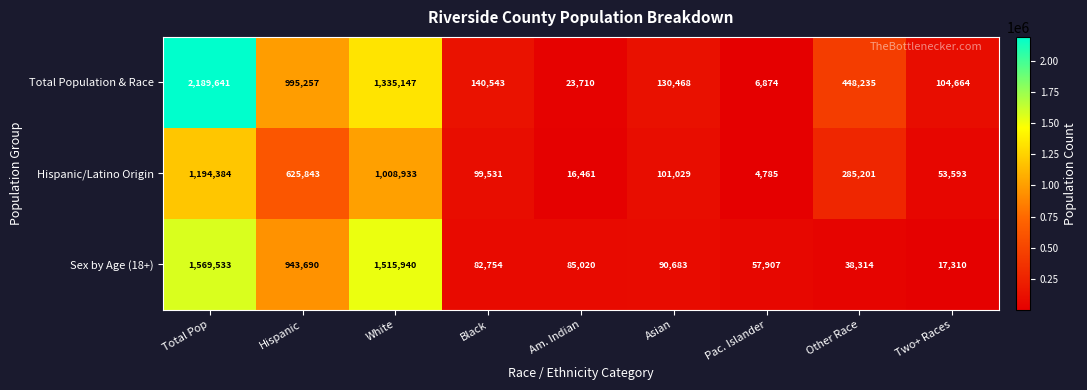

What is the maximum value shown in the chart?

2189641